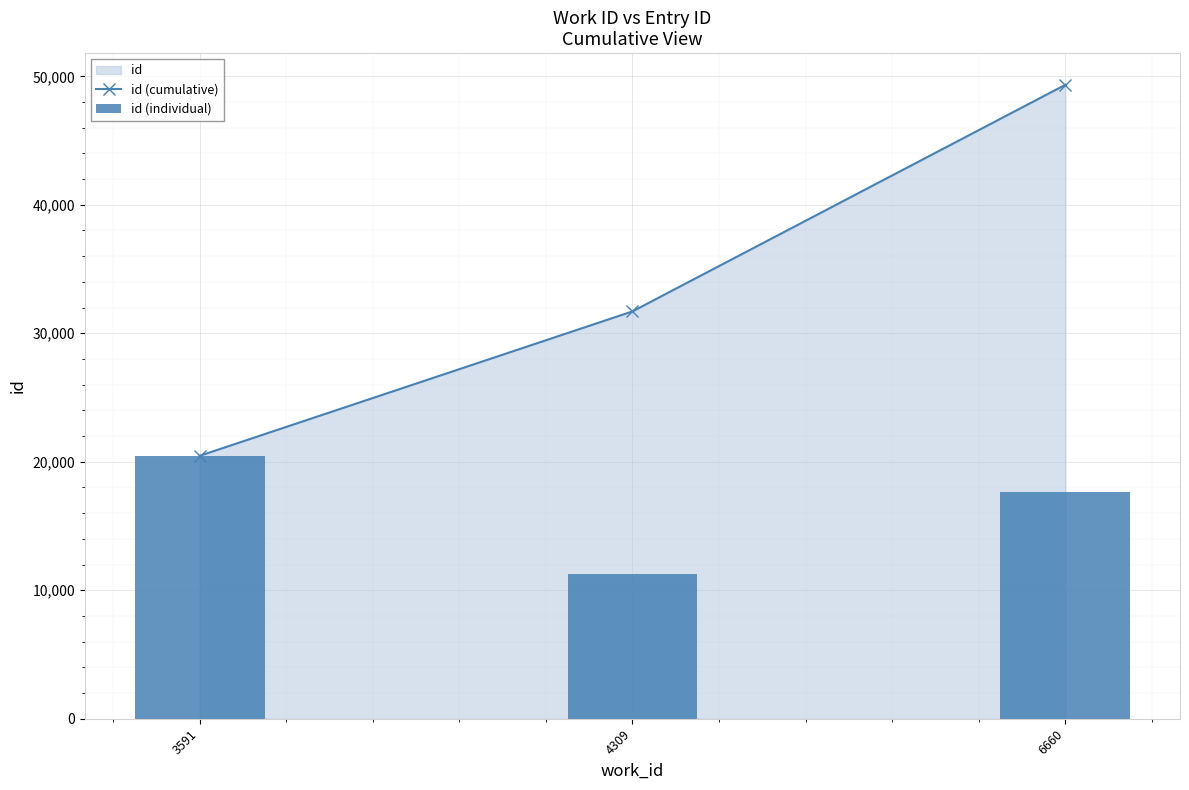

Are the bars horizontal?

No